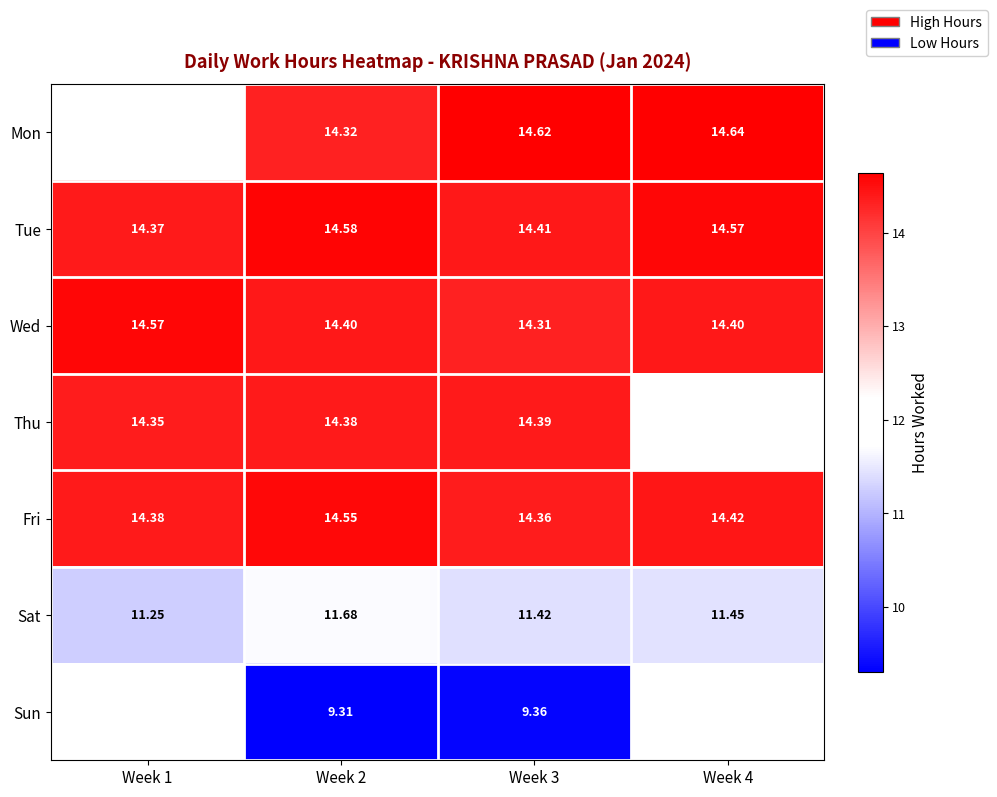

What is the spread (max minus min) of values at Week 4?

3.2